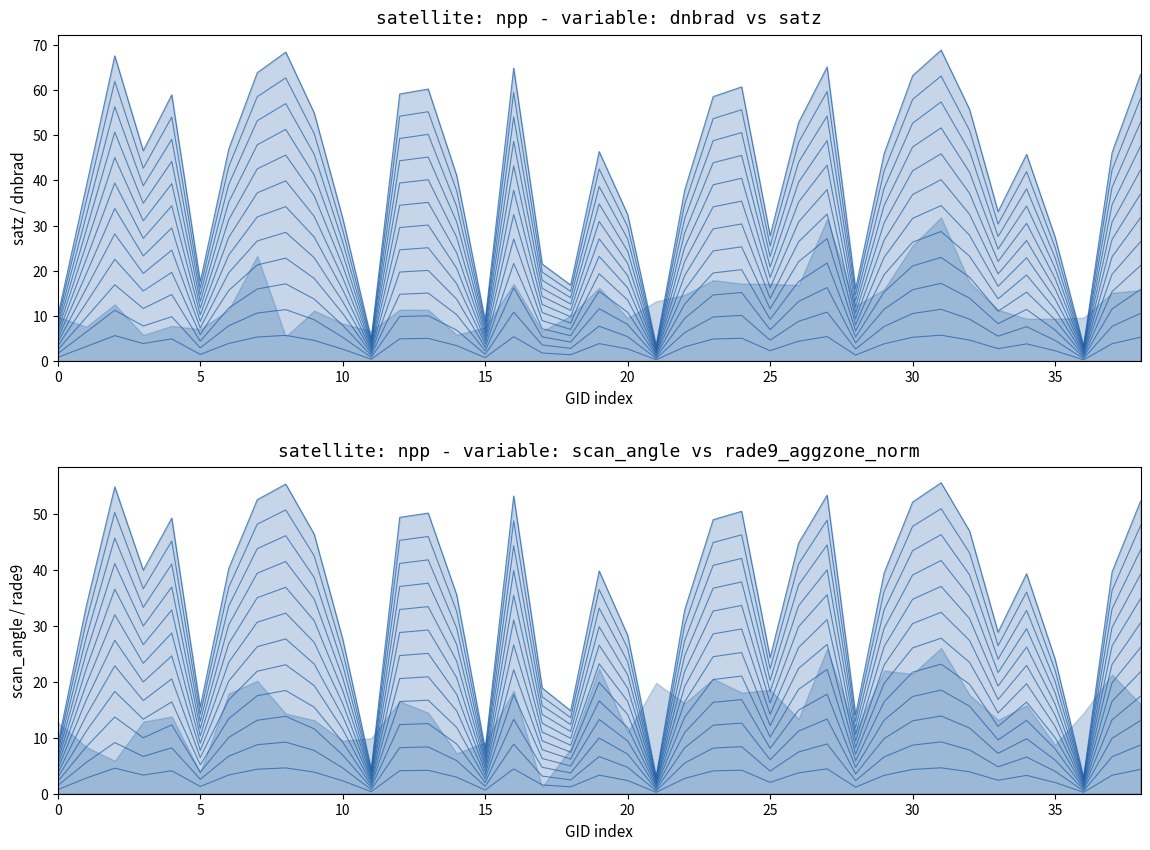

Reading left to right, extract all data points from this chart.

satz: 103804=0.8	115195=3.2	154009=5.6	154803=3.9	155924=4.9	169981=1.5	170155=3.9	170338=5.3	170350=5.7	170531=4.6	170716=2.6	170898=0.4	171260=4.9	171454=5.0	171638=3.4	174800=0.7	175388=5.4	175772=1.8	175964=1.4	176156=3.9	176748=2.7	180152=0.3	180348=3.2	180544=4.9	180755=5.1	181350=2.3	181554=4.4	181750=5.4	182359=1.3	182555=3.8	182754=5.3	182767=5.7	182958=4.6	183154=2.8	188809=3.8	193684=2.3	198393=0.3	233435=3.8	236817=5.3
scan_angle: 103804=3.7	115195=14.0	154009=22.9	154803=16.7	155924=20.5	169981=6.5	170155=16.8	170338=21.9	170350=23.1	170531=19.3	170716=11.5	170898=1.8	171260=20.6	171454=20.9	171638=14.8	174800=3.3	175388=22.2	175772=7.9	175964=6.2	176156=16.6	176748=11.8	180152=1.3	180348=13.7	180544=20.4	180755=21.1	181350=10.1	181554=18.7	181750=22.3	182359=5.9	182555=16.4	182754=21.7	182767=23.2	182958=19.6	183154=12.0	188809=16.4	193684=10.0	198393=1.2	233435=16.5	236817=21.8